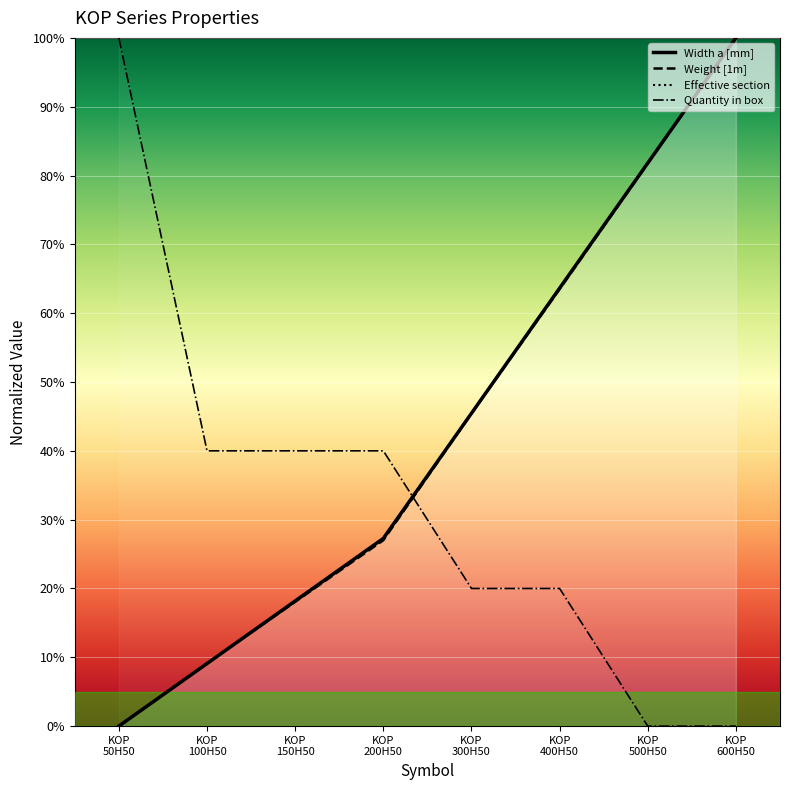

How many data points in Effective section are less than 45?

4